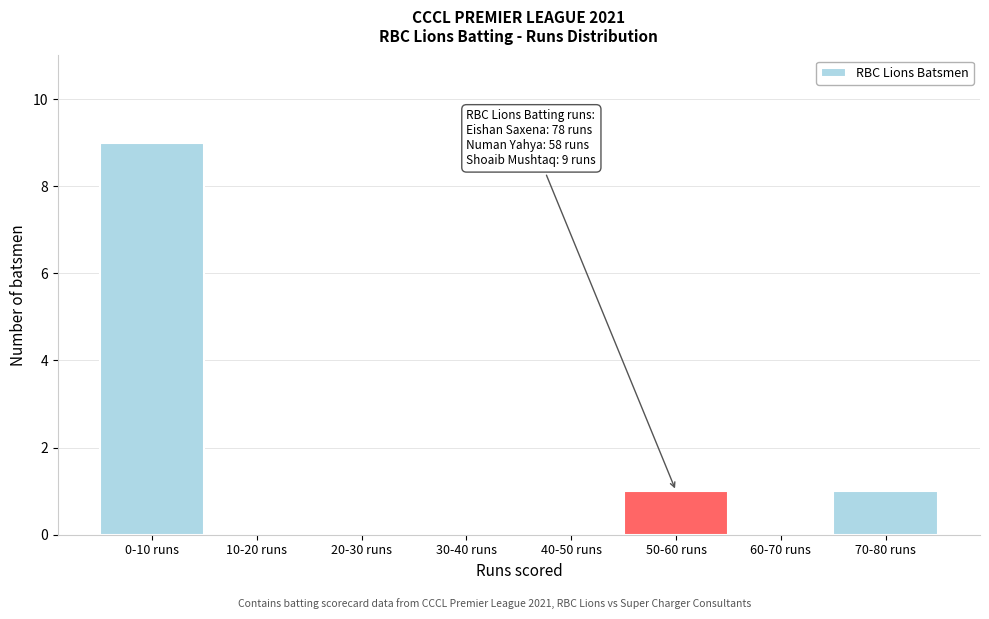

Reading left to right, extract all data points from this chart.

0-10 runs=9	10-20 runs=0	20-30 runs=0	30-40 runs=0	40-50 runs=0	50-60 runs=1	60-70 runs=0	70-80 runs=1